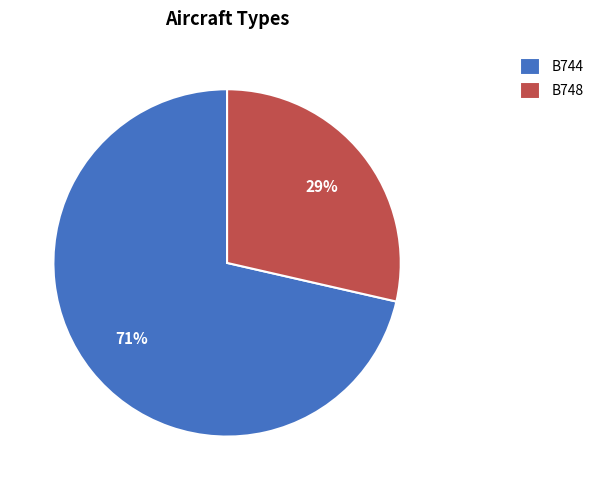

How many slices are in this pie chart?

2